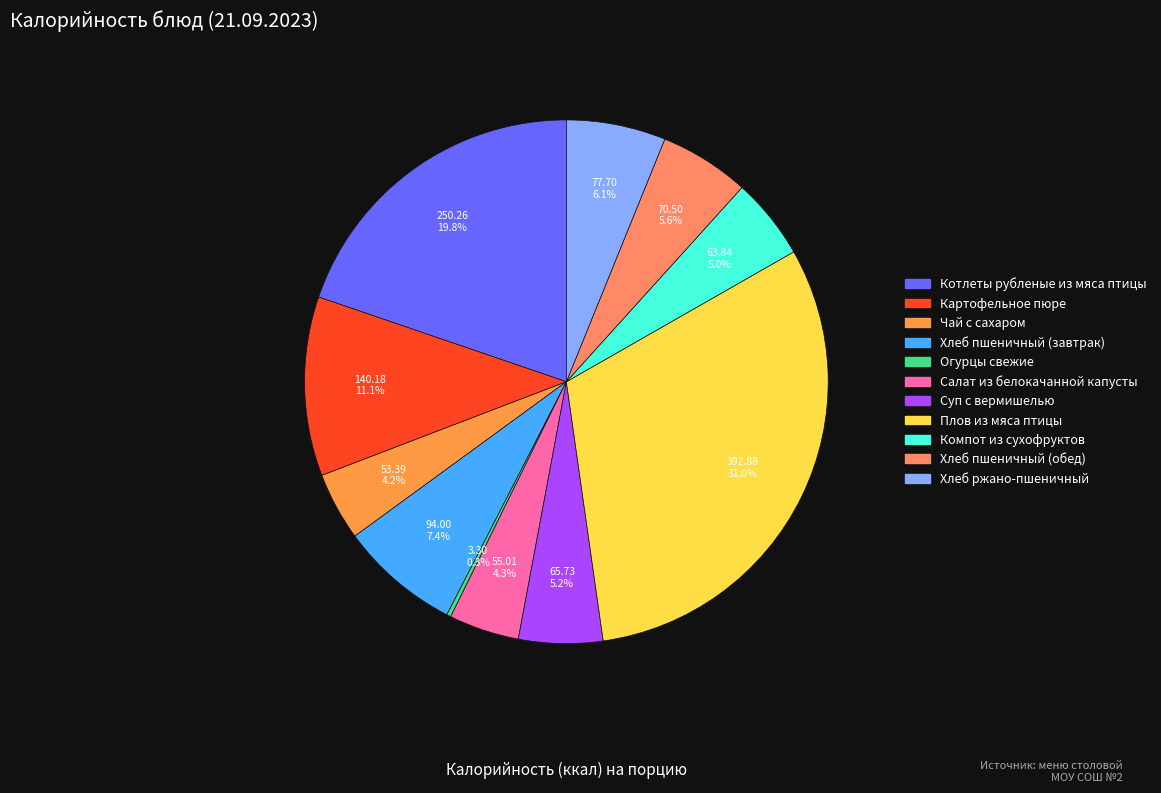

Is there a majority slice in this chart?

No